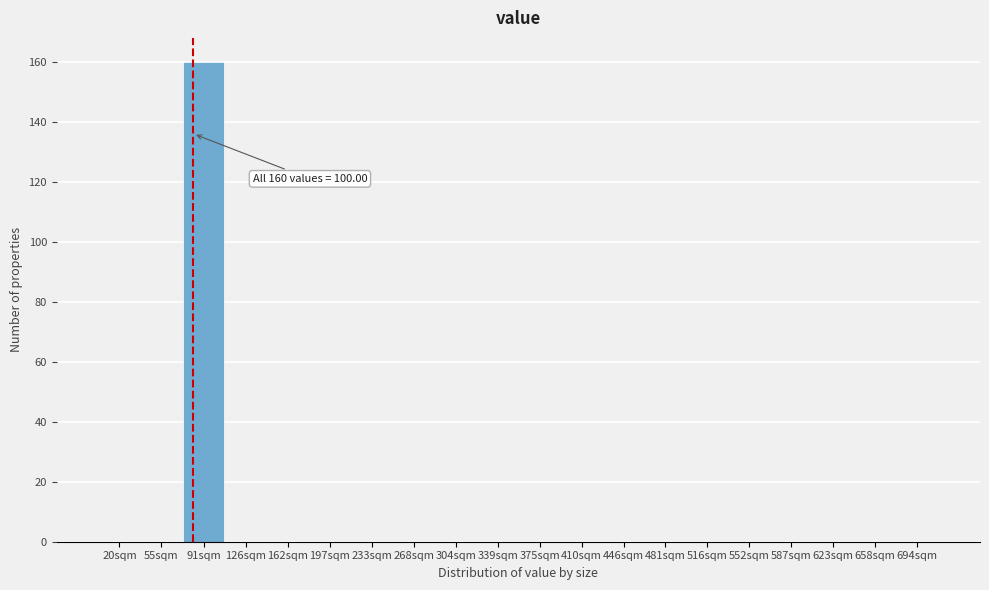

Reading left to right, what are all the values shown in this chart?

20sqm=0	55sqm=0	91sqm=160	126sqm=0	162sqm=0	197sqm=0	233sqm=0	268sqm=0	304sqm=0	339sqm=0	375sqm=0	410sqm=0	446sqm=0	481sqm=0	516sqm=0	552sqm=0	587sqm=0	623sqm=0	658sqm=0	694sqm=0